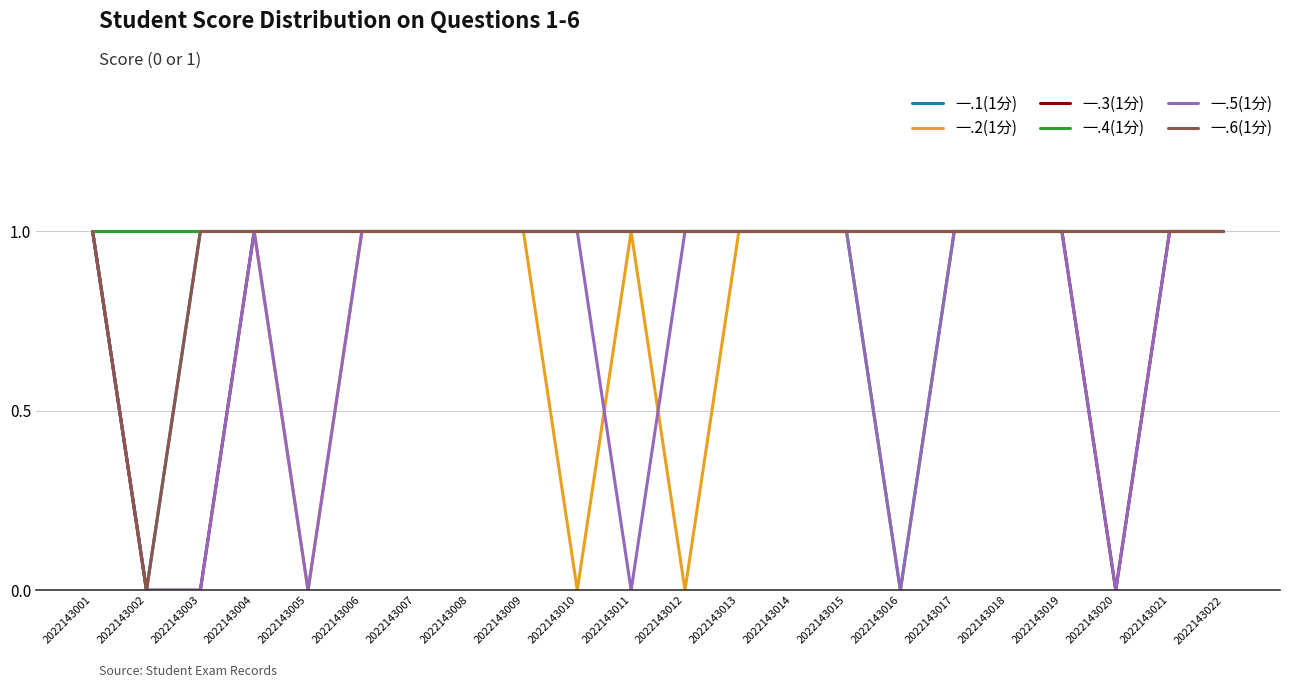

Does the chart have visible grid lines?

Yes